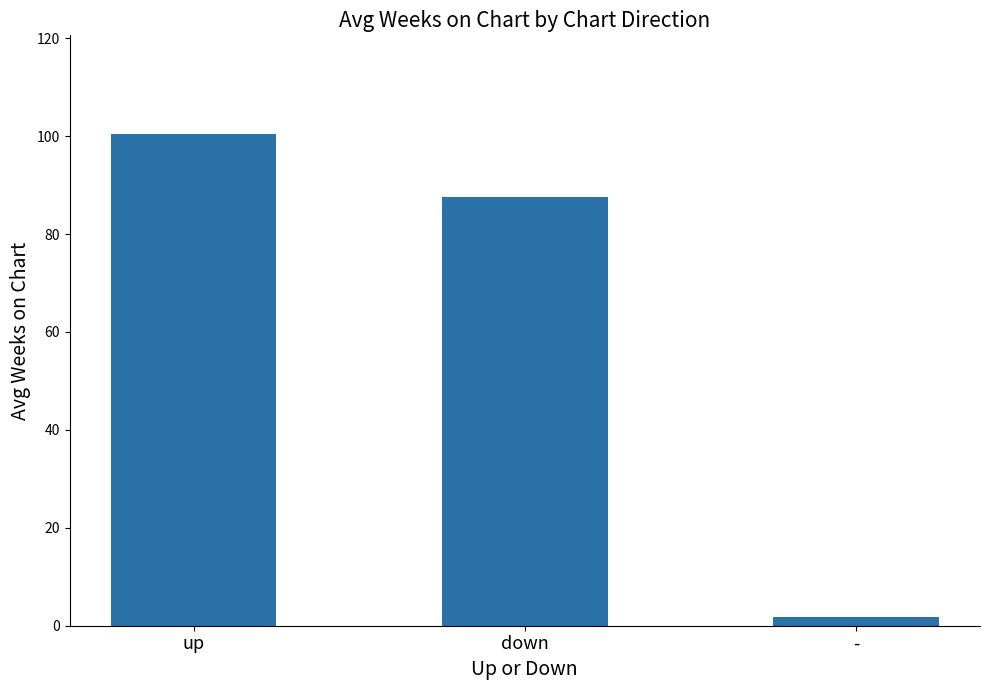

What is the label of the 1st bar from the left?

up